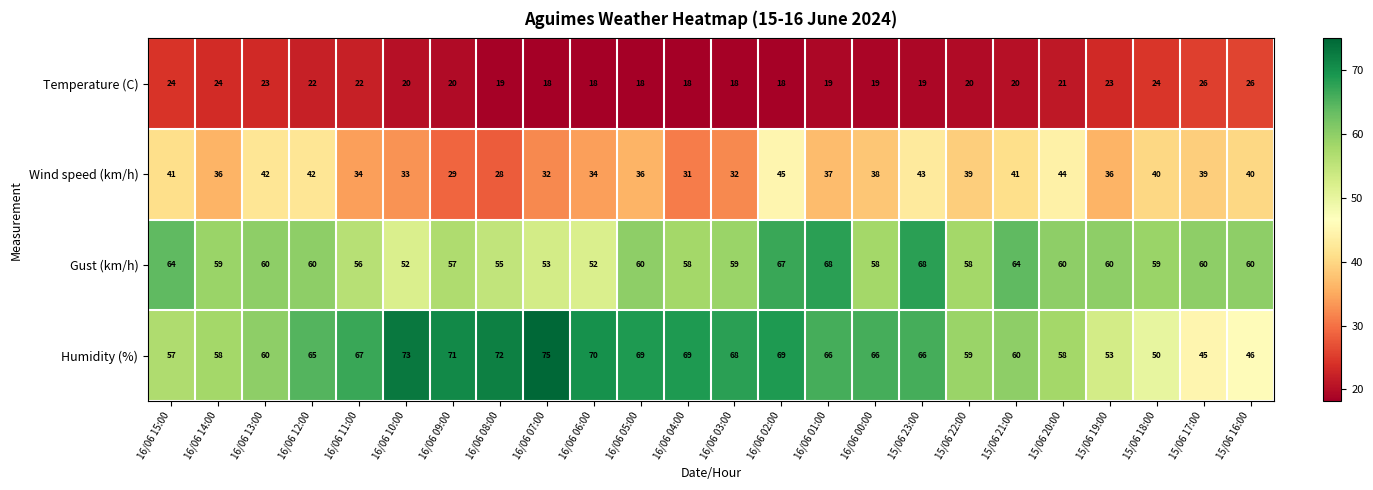

Which series has the largest range (max minus min)?

Humidity (%)